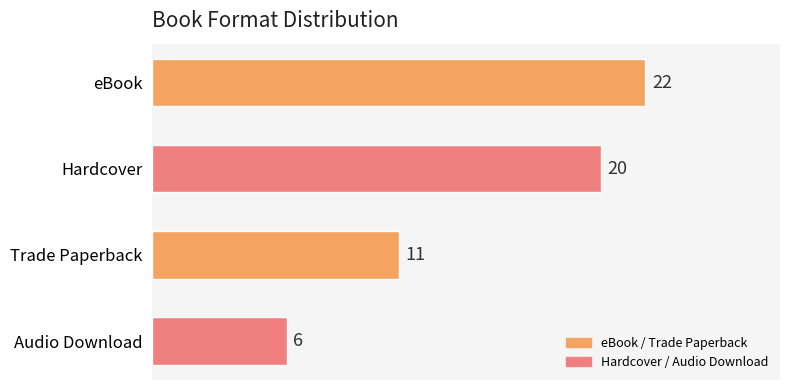

Does the chart contain any negative values?

No